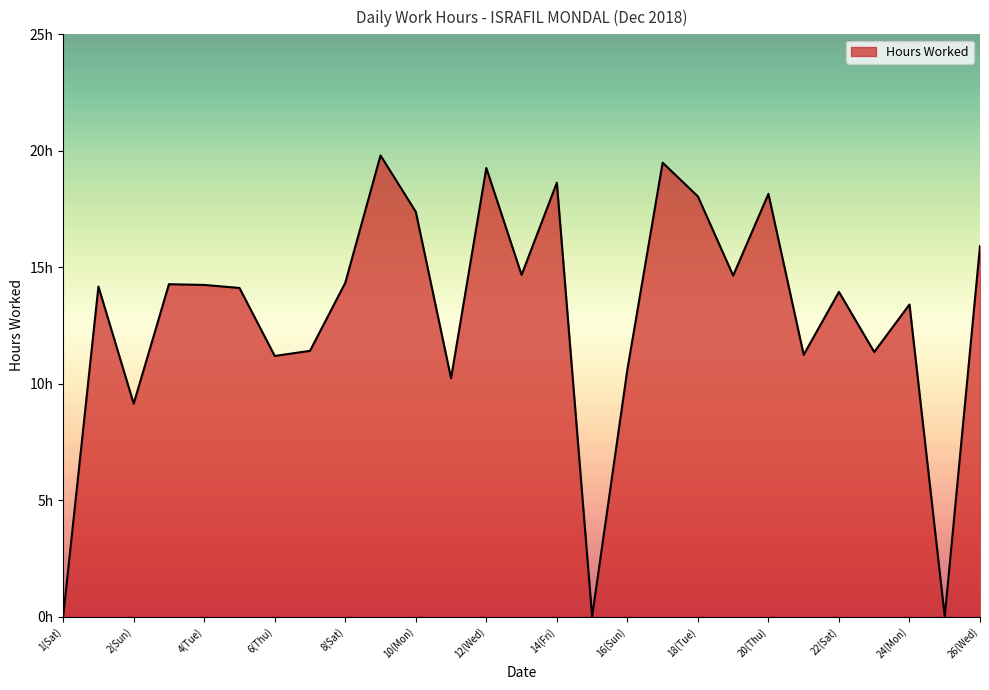

List the labels in order of value, largest first.

9(Sun), 17(Mon), 12(Wed), 14(Fri), 20(Thu), 18(Tue), 10(Mon), 26(Wed), 13(Thu), 19(Wed), 8(Sat), 3(Mon), 4(Tue), 1(Sat), 5(Wed), 22(Sat), 24(Mon), 7(Fri), 23(Sun), 21(Fri), 6(Thu), 16(Sun), 11(Tue), 2(Sun), 1(Sat), 15(Sat), 25(Tue)